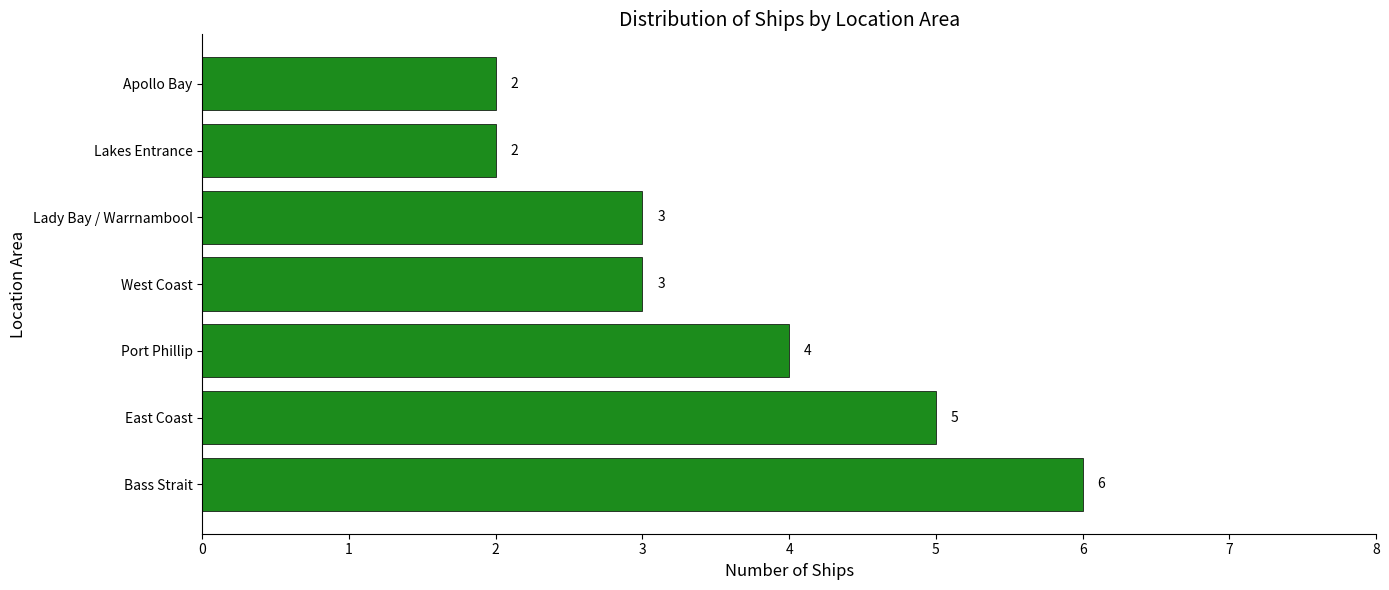

What is the greatest value displayed?

6